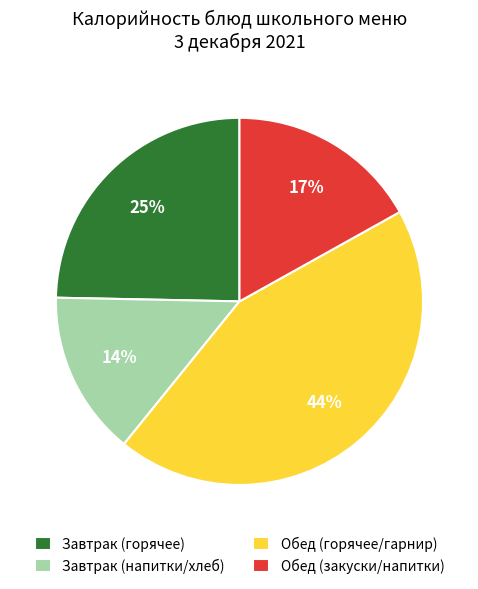

How many slices are in this pie chart?

4